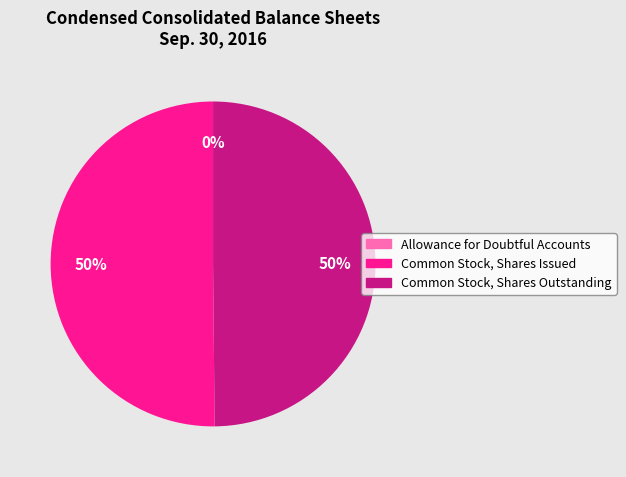

The Common Stock, Shares Outstanding slice represents 50% of the pie. True or false?

True